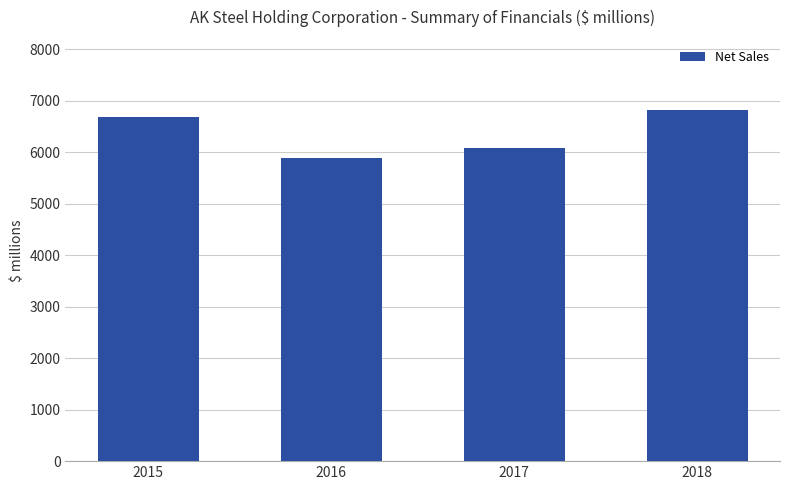

How many data points are above 6692?

2